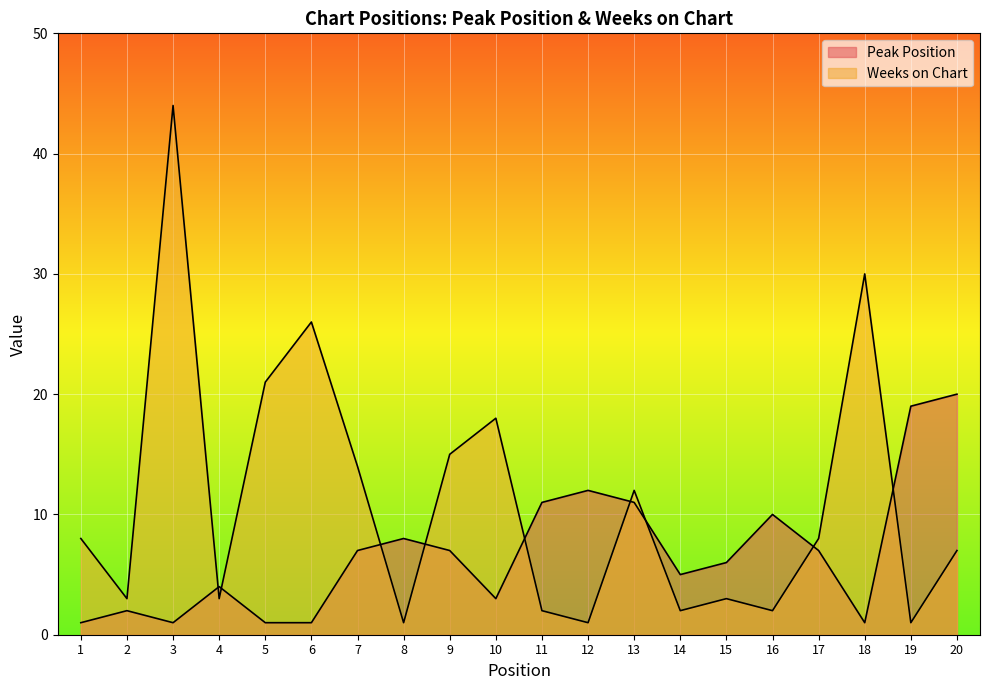

How many series are shown in this chart?

2